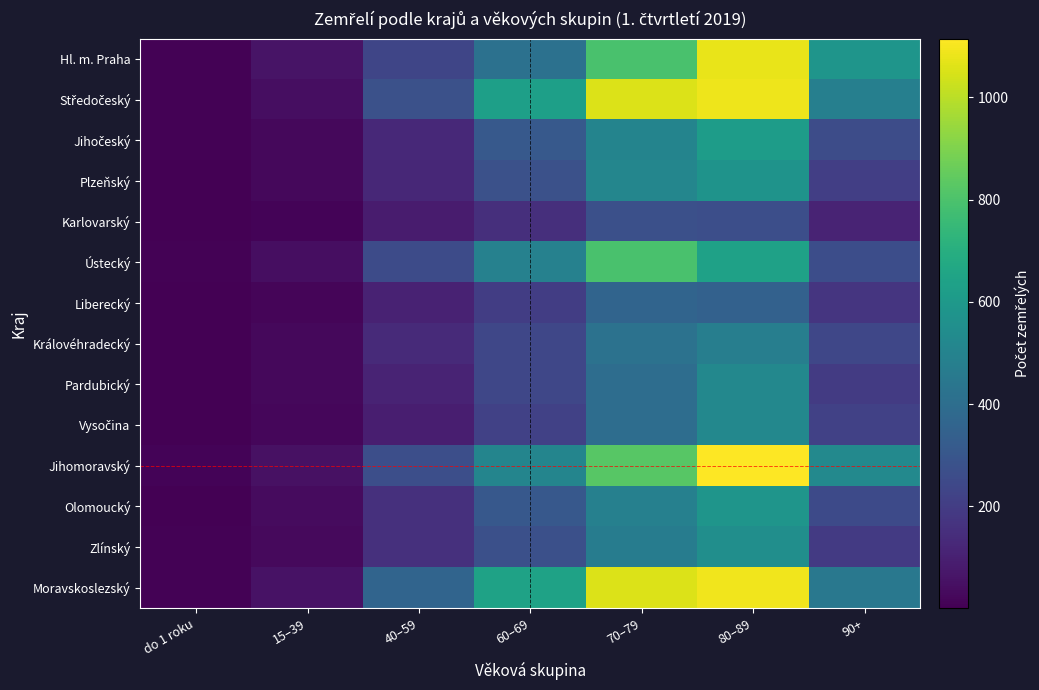

What is the maximum value shown in the chart?

1115